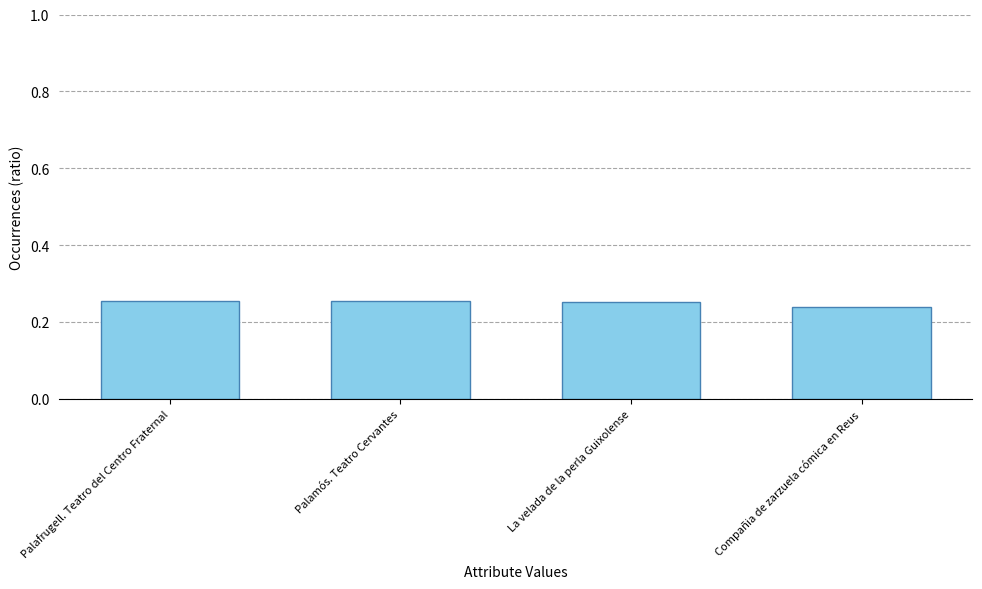

The value at Palamós. Teatro Cervantes is 0.4. True or false?

False